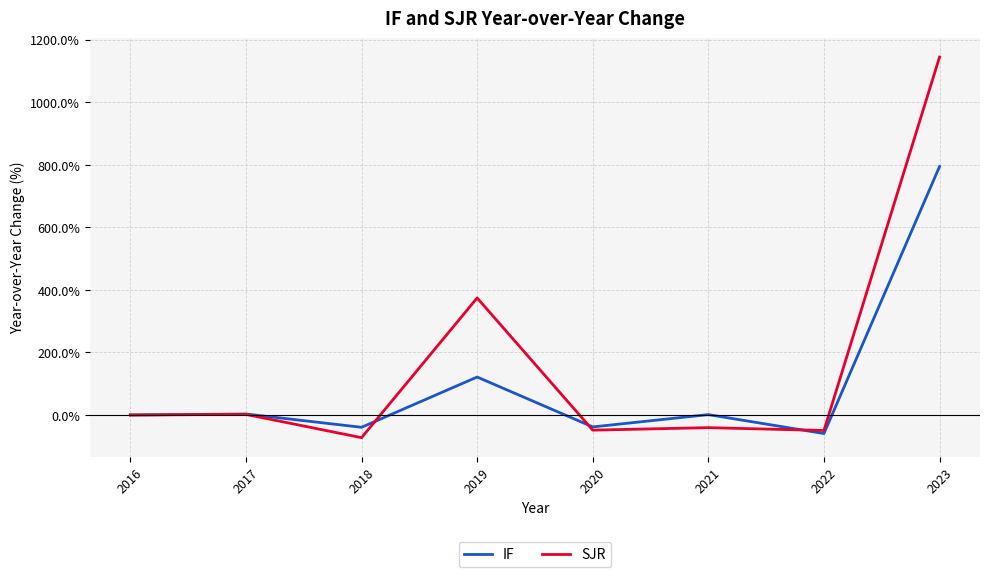

What is the sum of all SJR values?

13.1